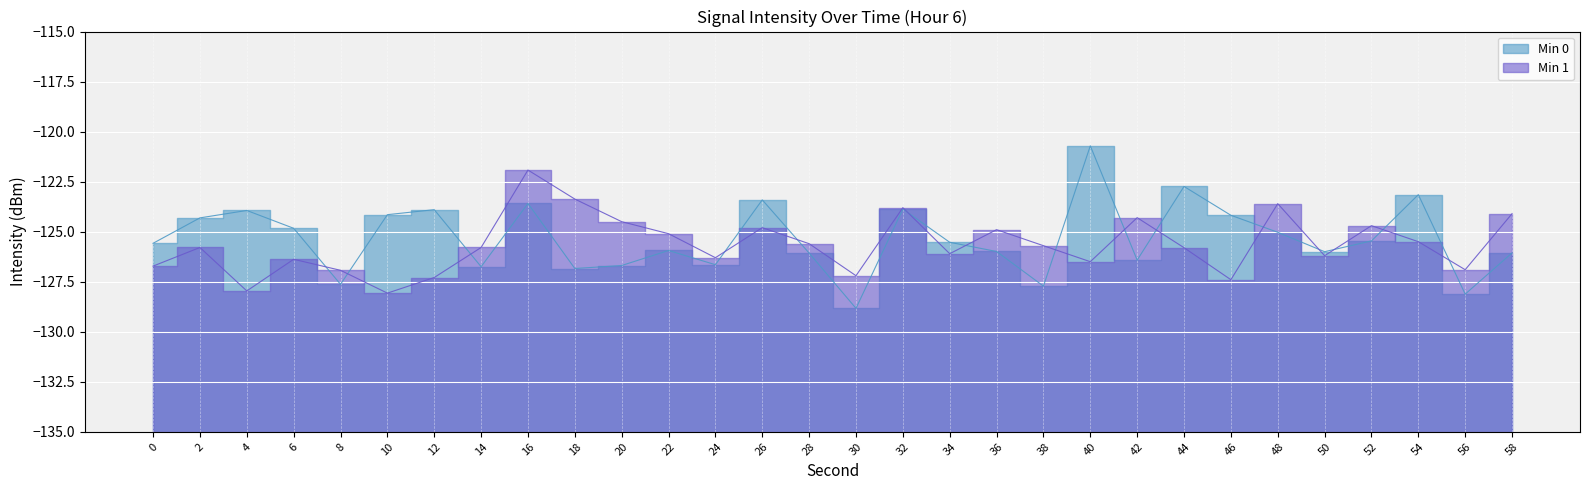

Is it true that Min 0 equals -125.6 at 0?

True